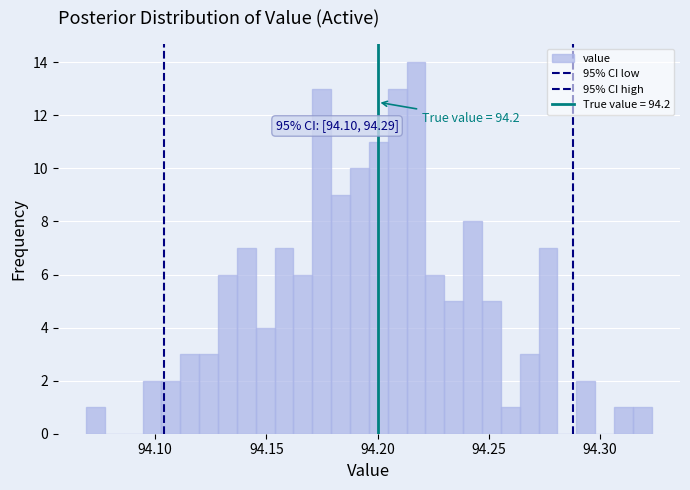

Read against the x-axis, roughly where is the centre of the tallest bar?

94.215